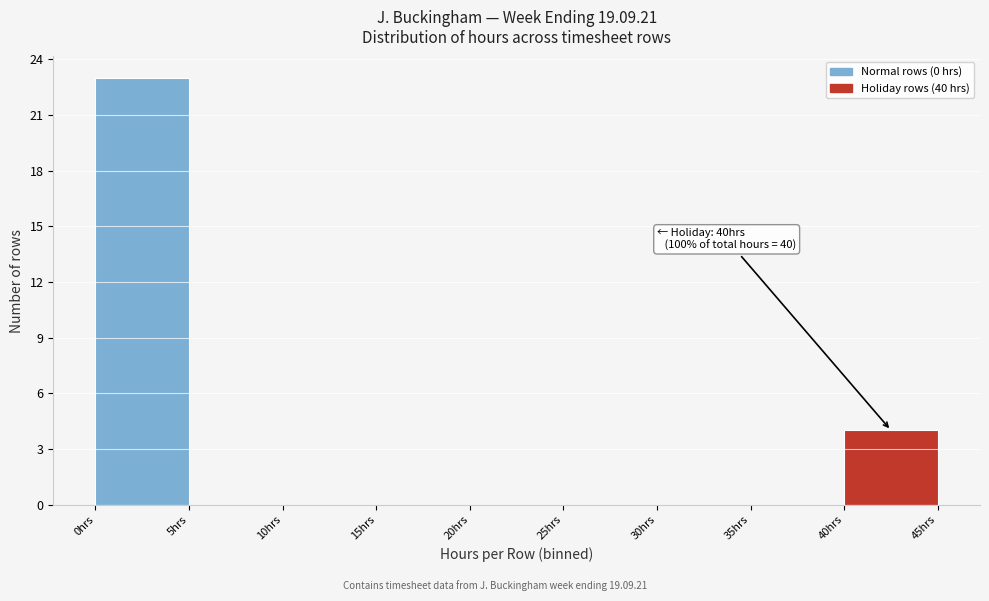

Which range on the x-axis has the tallest bar?

0 to 5